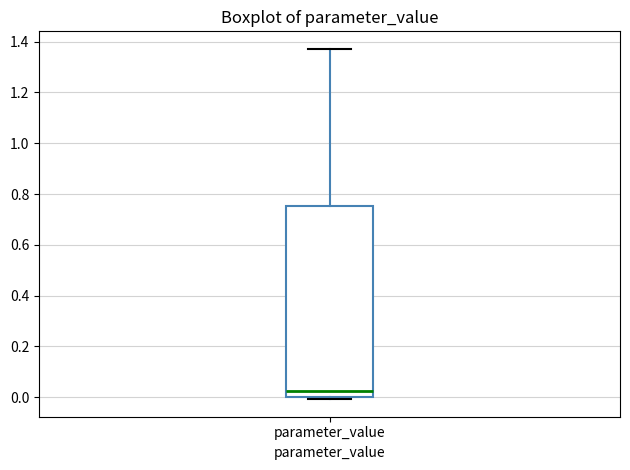

Where is the upper edge of the box for parameter_value on the y-axis? The values are not printed on the chart, so give them approximately, as read against the axis.

0.76